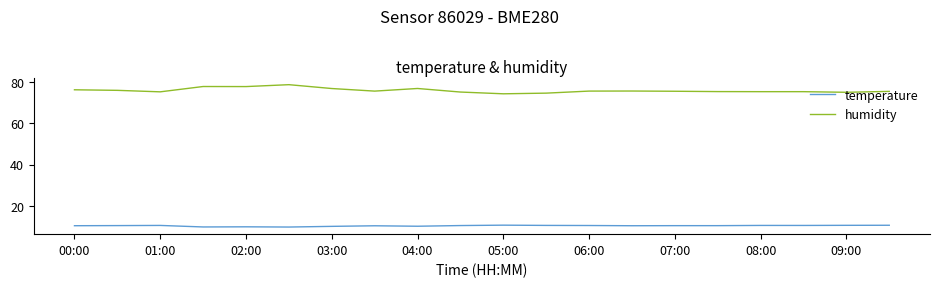

True or false: temperature and humidity cross at least once.

False